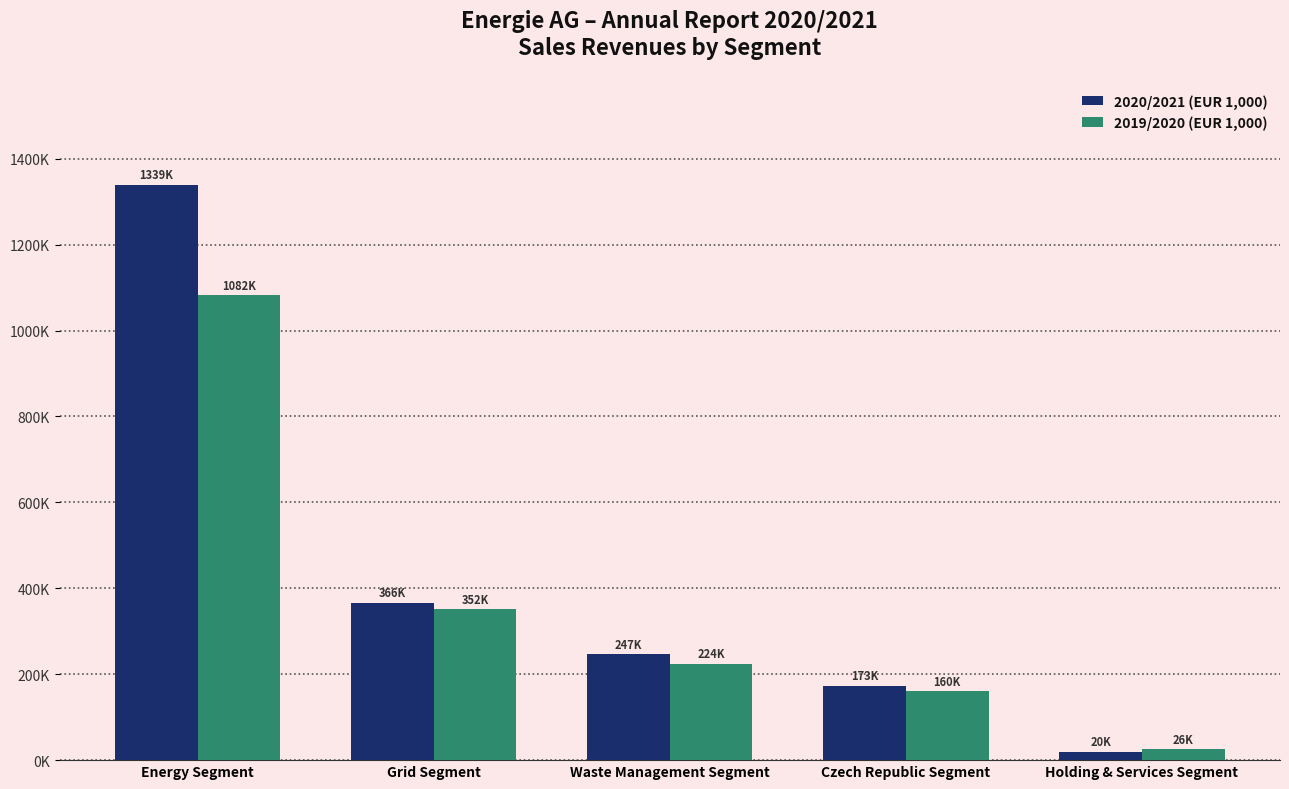

Which has a higher value, Czech Republic Segment or Energy Segment?

Energy Segment